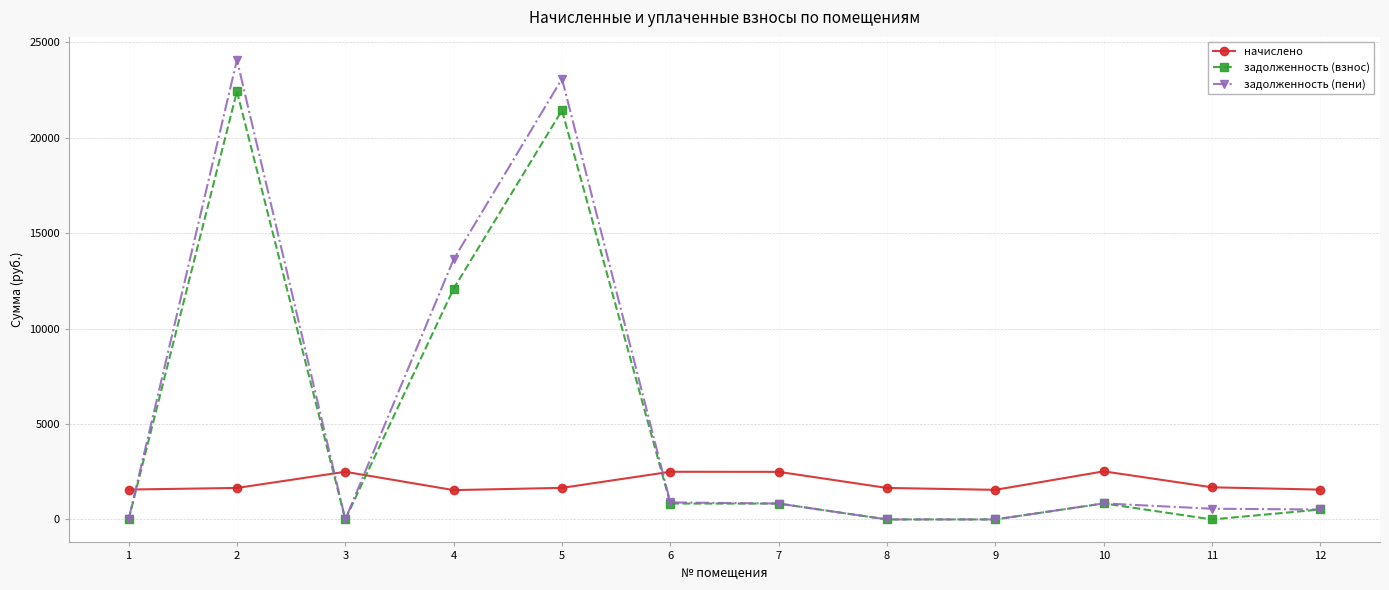

At which category does задолженность (взнос) reach its first local valley?

3